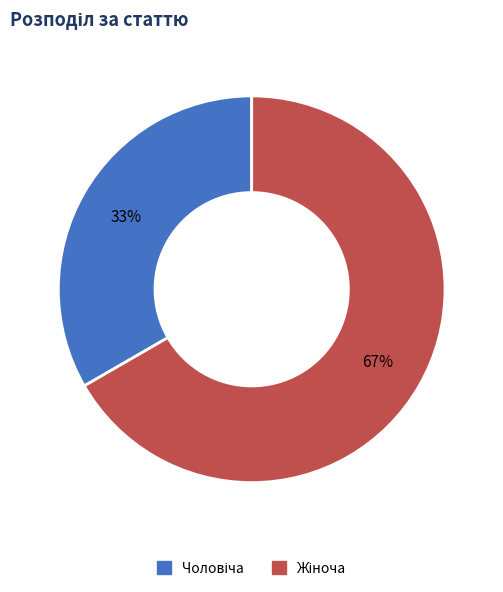

Is there a majority slice in this chart?

Yes